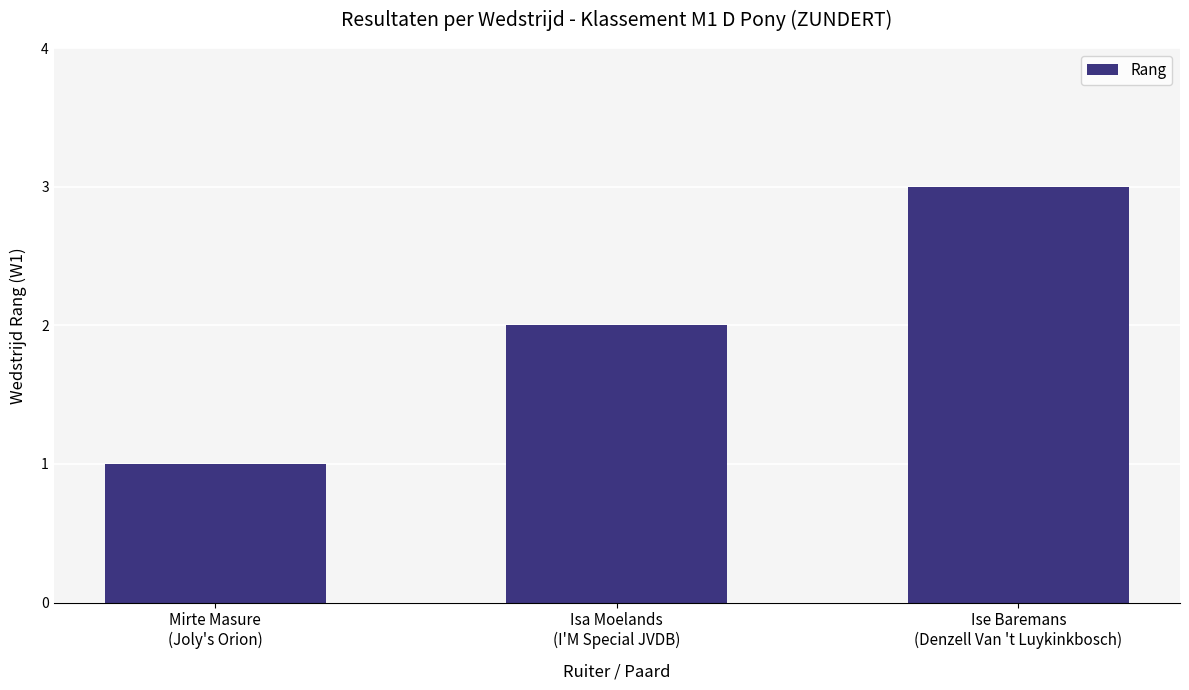

List the labels in order of value, smallest first.

Mirte Masure
(Joly's Orion), Isa Moelands
(I'M Special JVDB), Ise Baremans
(Denzell Van 't Luykinkbosch)